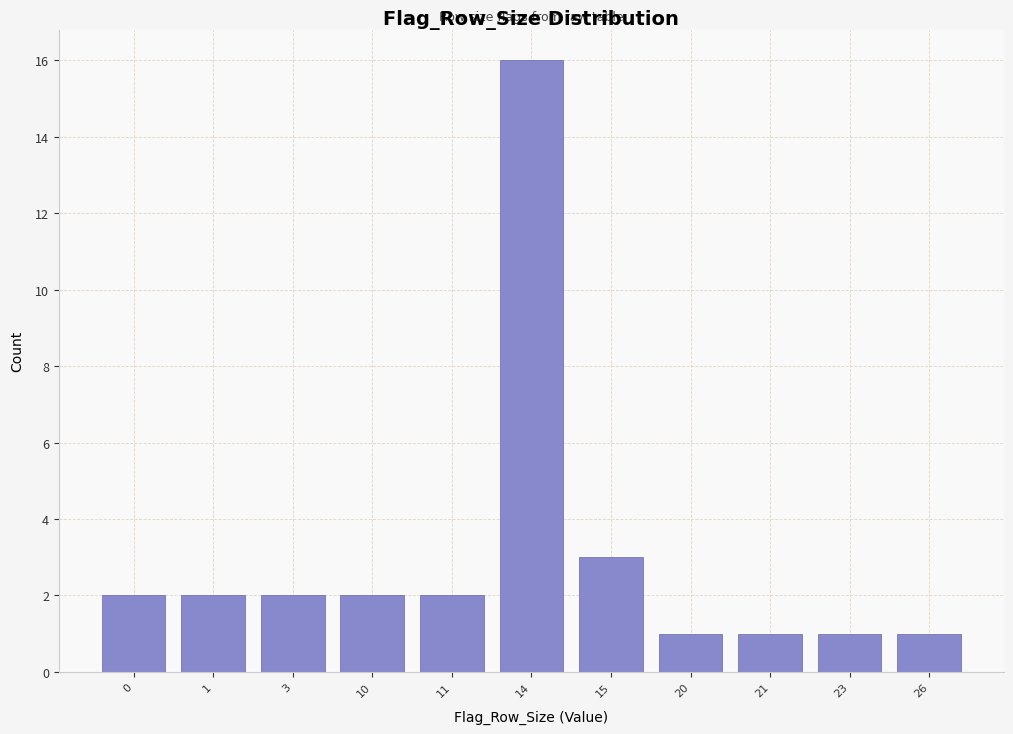

Reading right to left, transcribe all the data shown in this chart.

26=1	23=1	21=1	20=1	15=3	14=16	11=2	10=2	3=2	1=2	0=2